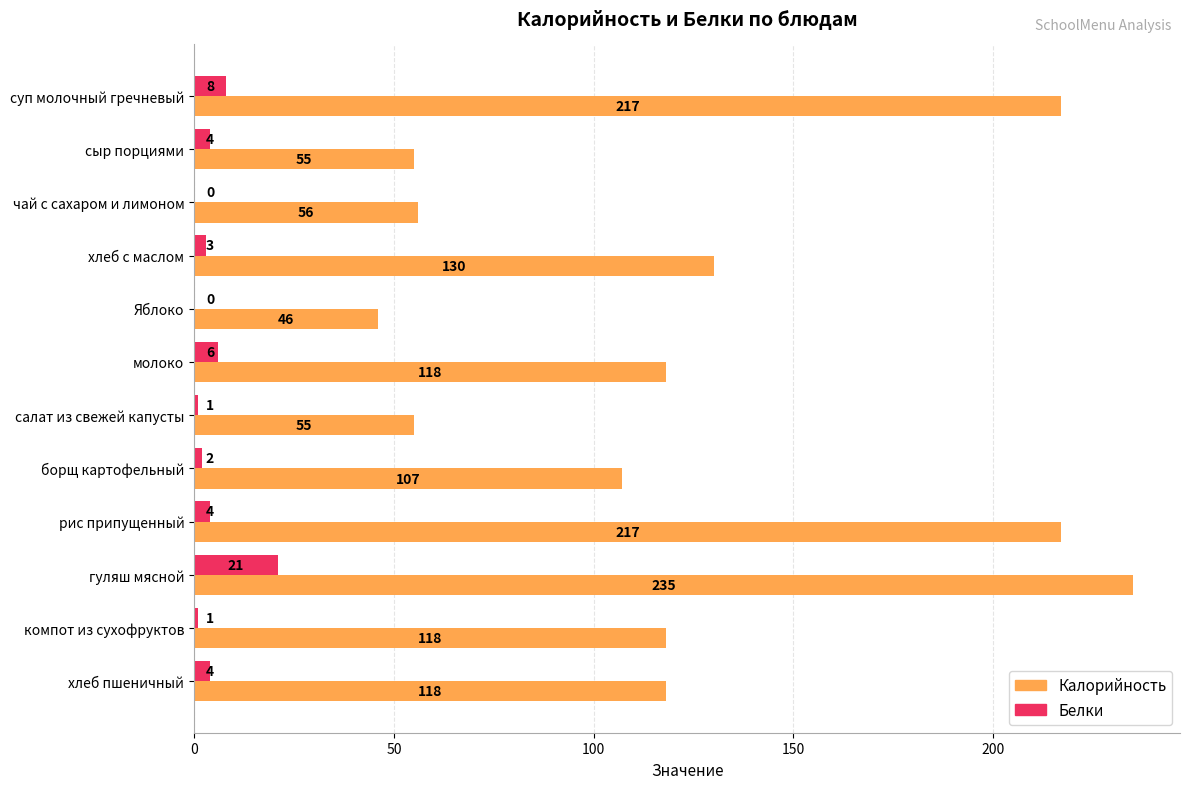

What are all the series names shown in the legend?

Калорийность, Белки